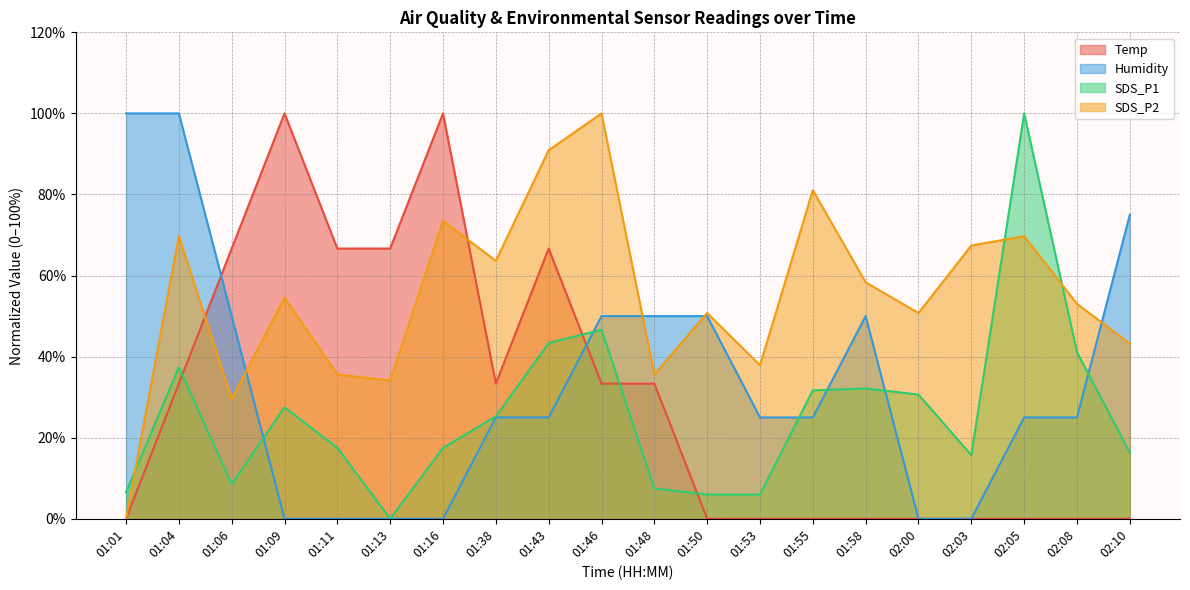

Does the chart have visible grid lines?

Yes